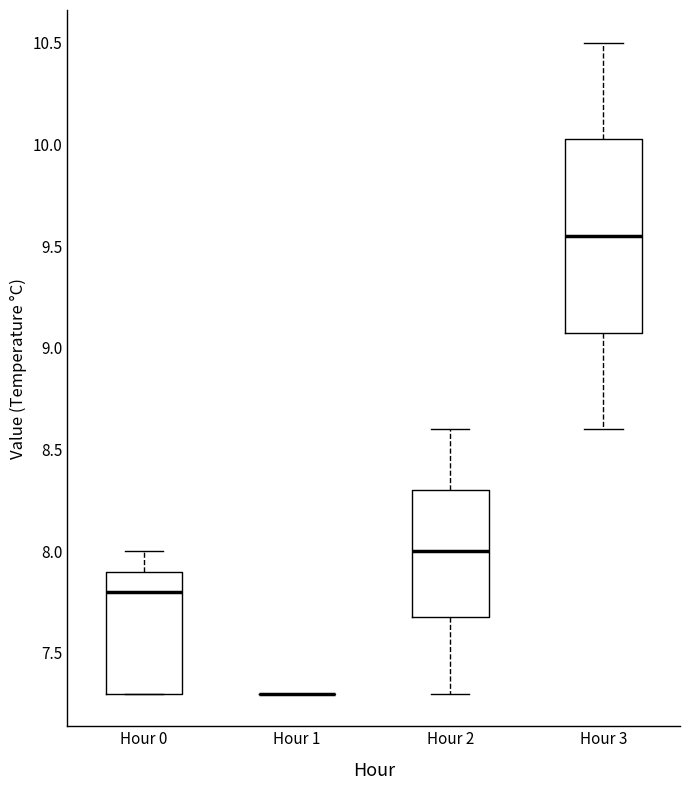

Reading left to right, read every box against the y-axis: the position of its median line, the range the box covers, and the ends of its whiskers. The values are not printed on the chart, so give them approximately, as read against the axis.

Hour 0: median 7.80, box 7.30 to 7.90, whiskers 7.30 to 8.00
Hour 1: box collapsed to a line at 7.30, whiskers 7.30 to 7.30
Hour 2: median 8.00, box 7.70 to 8.30, whiskers 7.30 to 8.60
Hour 3: median 9.55, box 9.10 to 10.05, whiskers 8.60 to 10.50